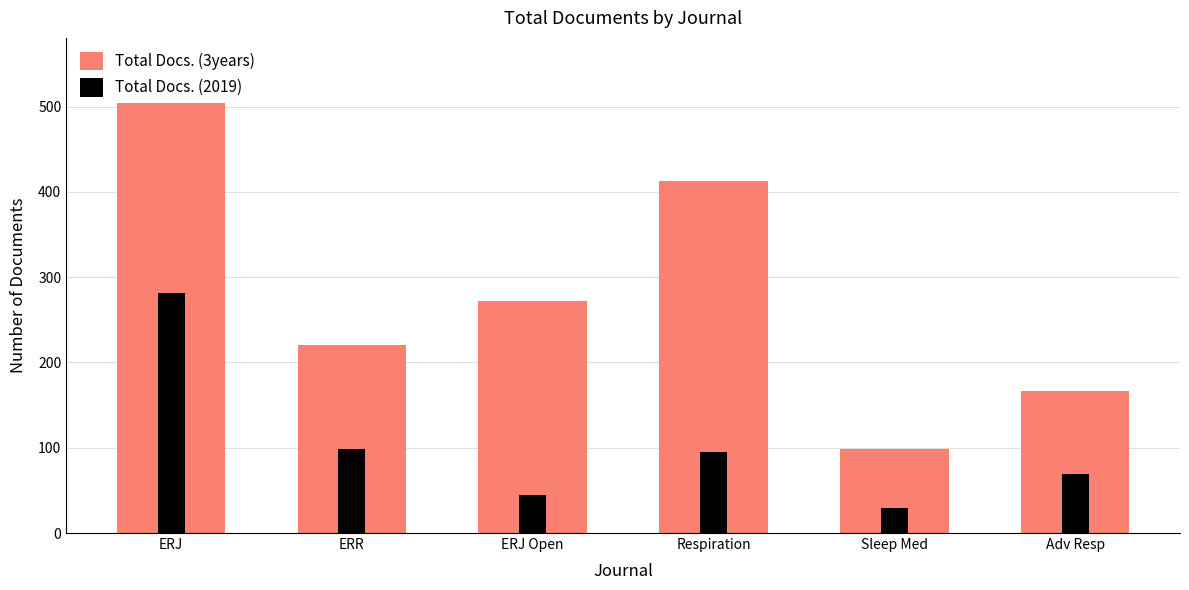

How many bars are there in each group?

2